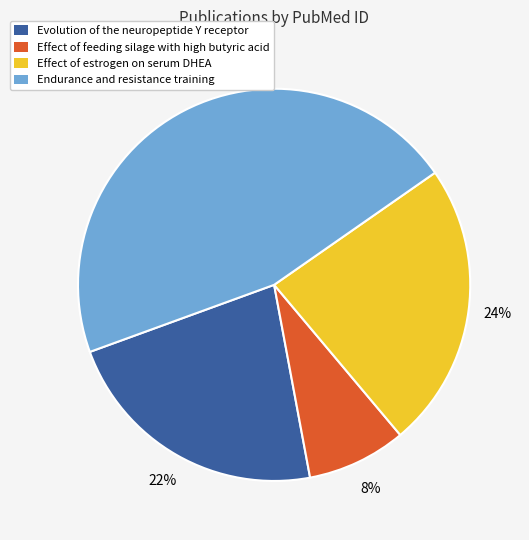

To the nearest percent, what is the difference between the largest and smallest slice percentages?

38%